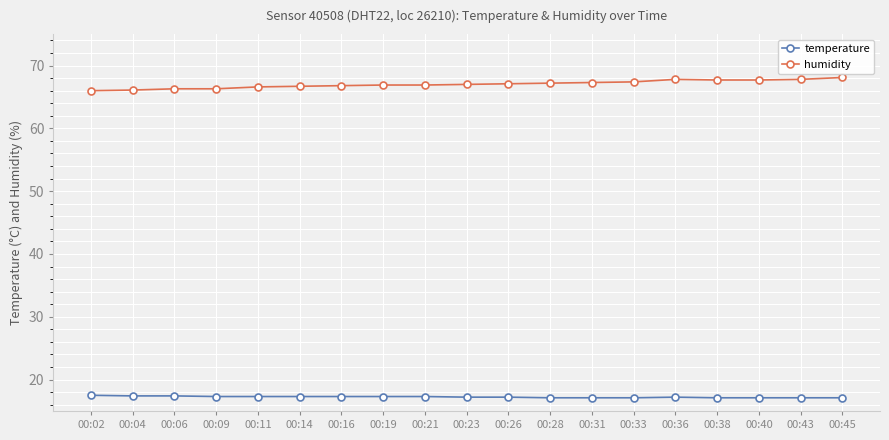

Count the number of data series in this chart.

2